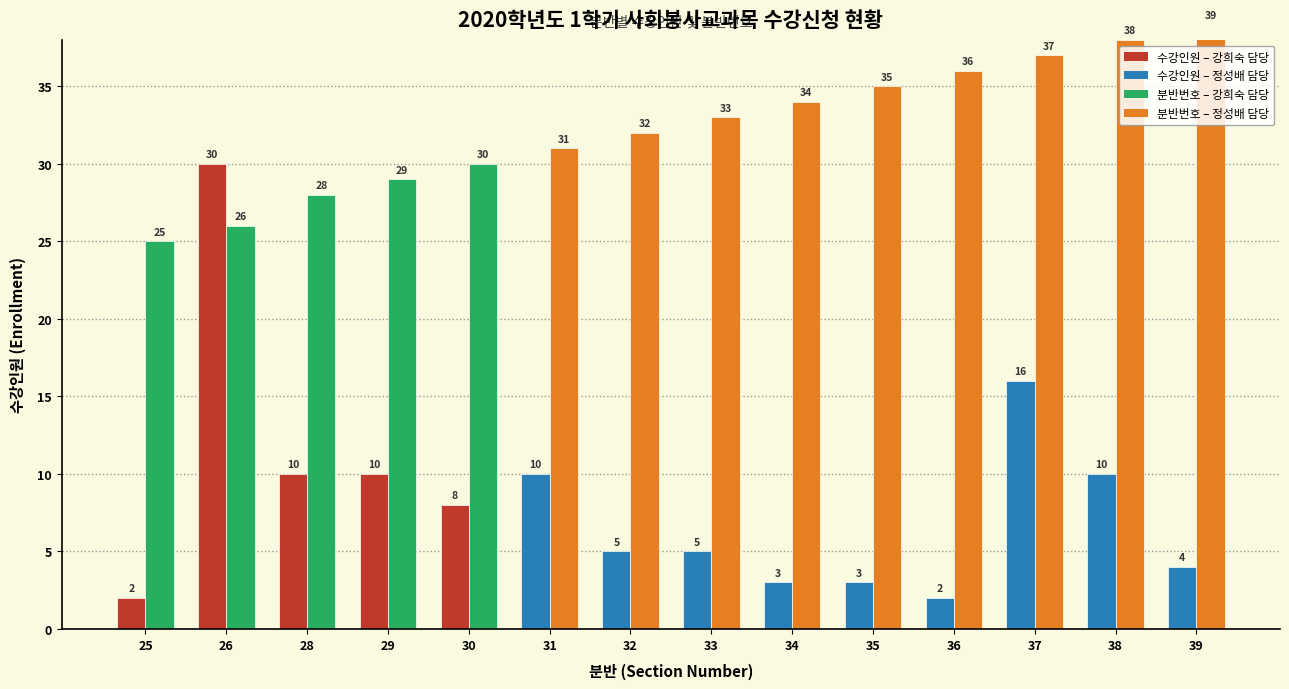

What is the total value across all series at 25?

27